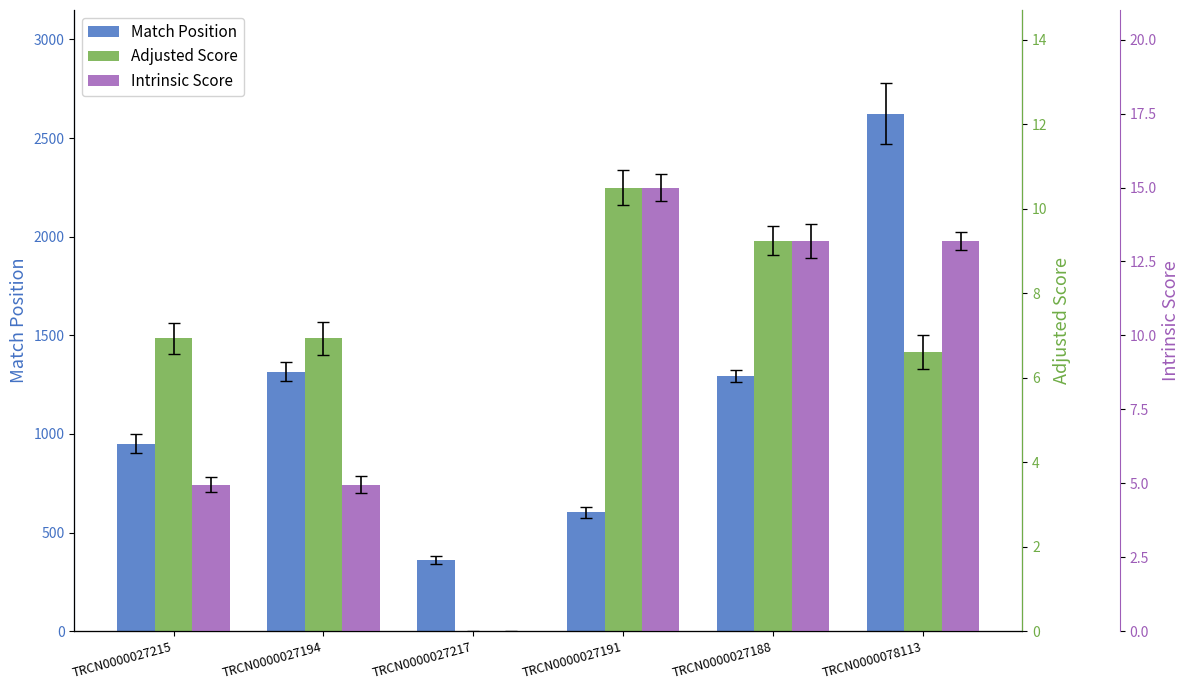

What is the difference between the second highest and second lowest values in the Intrinsic Score series?

8.2